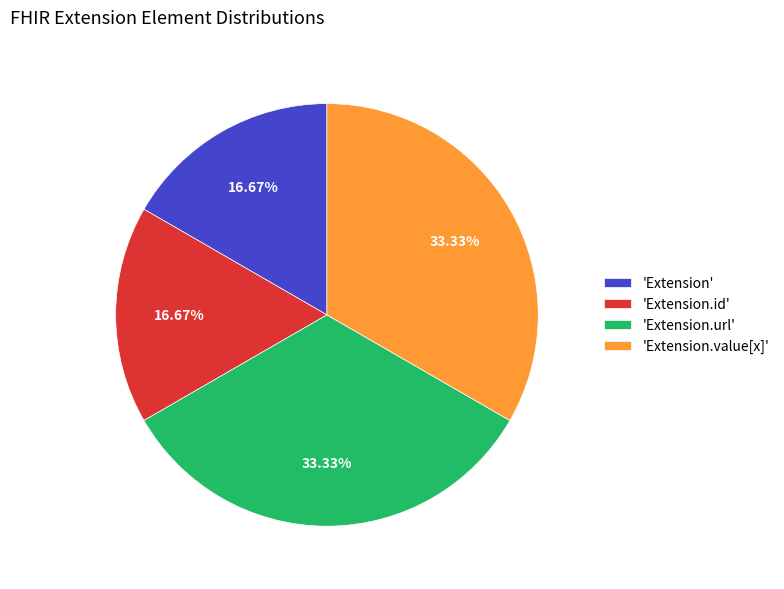

How many segments does this pie chart have?

4